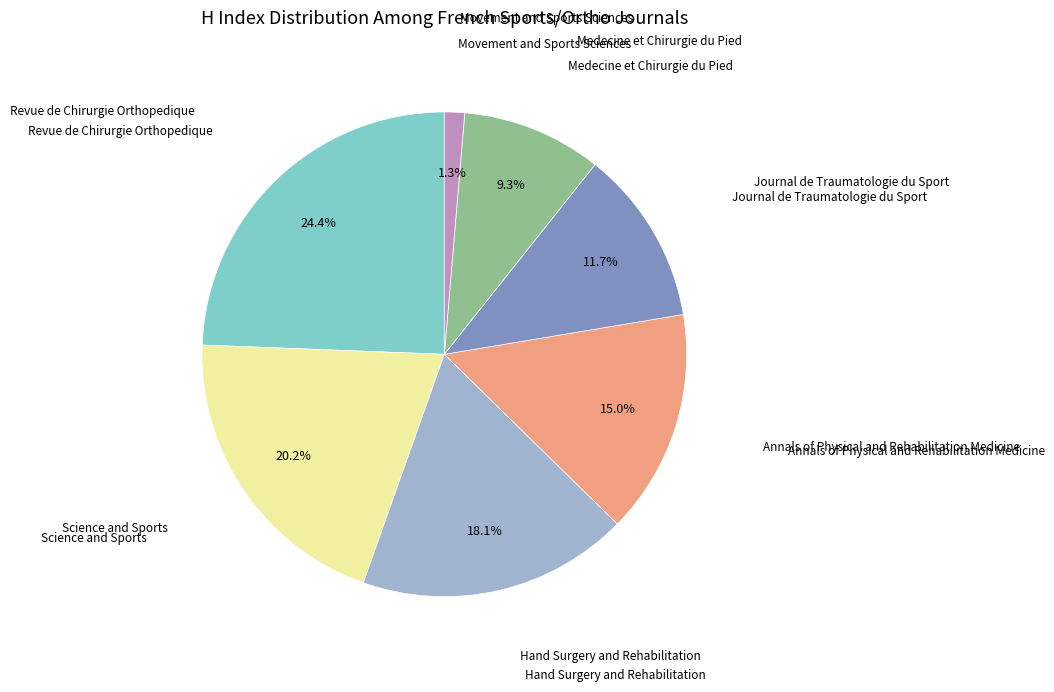

Is there any slice that represents more than half of the pie?

No